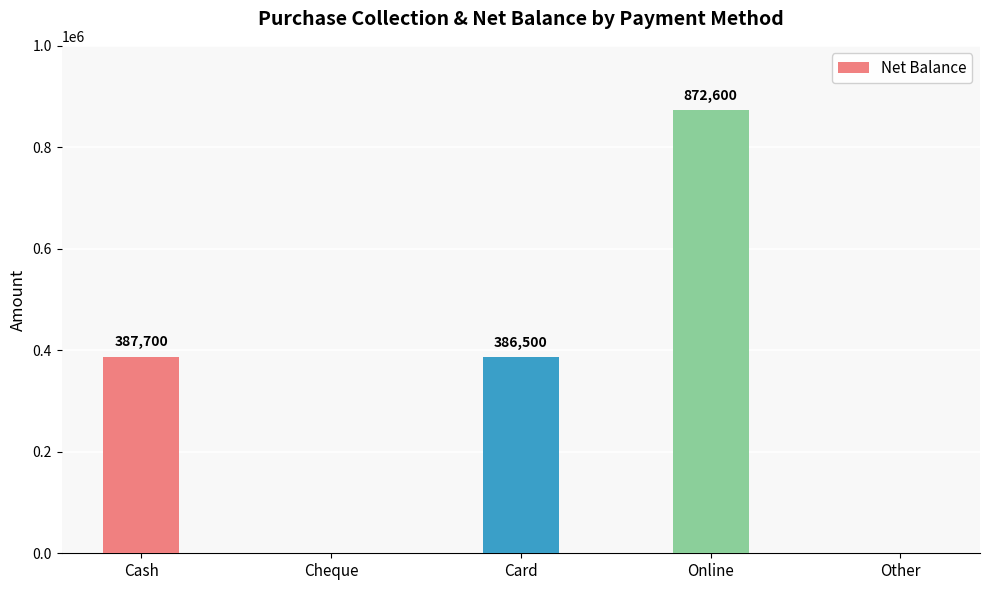

The chart shows a value of 0 at Cheque. True or false?

True